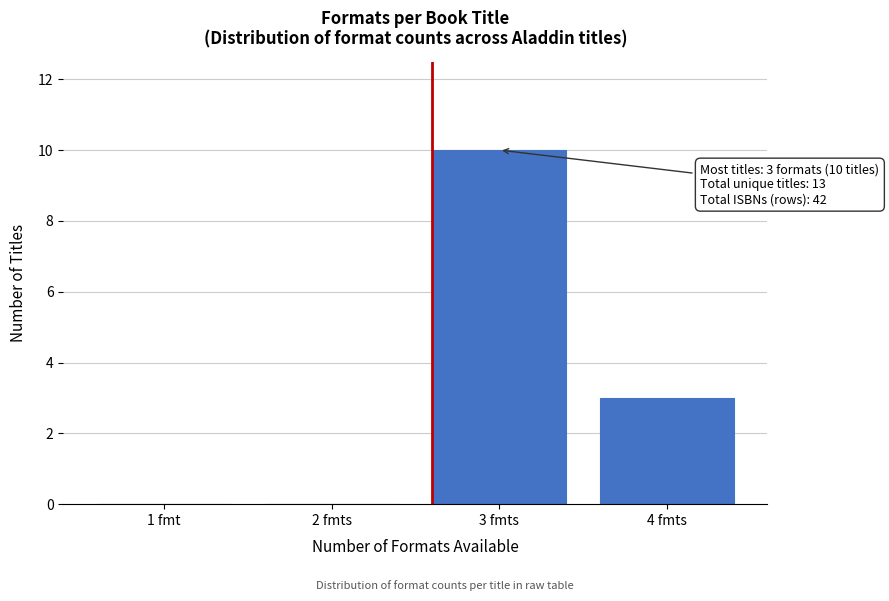

Reading left to right, list all the values displayed in this chart.

1 fmt=0	2 fmts=0	3 fmts=10	4 fmts=3